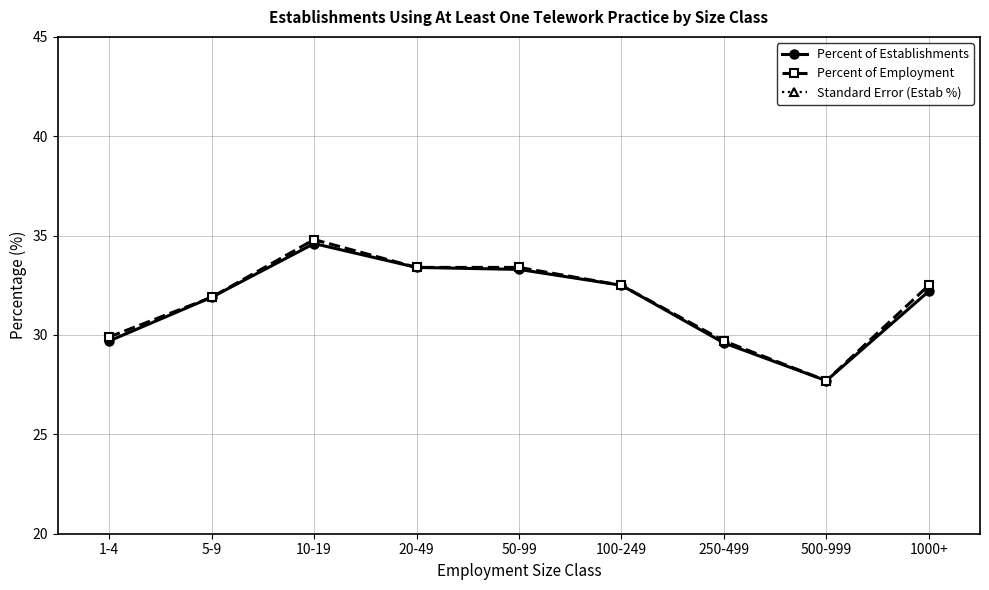

The value of Standard Error (Estab %) at 50-99 is 1.7. True or false?

False